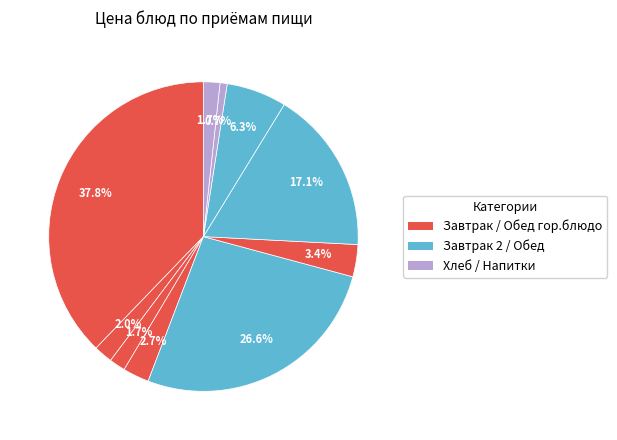

Count the number of slices in the pie.

10